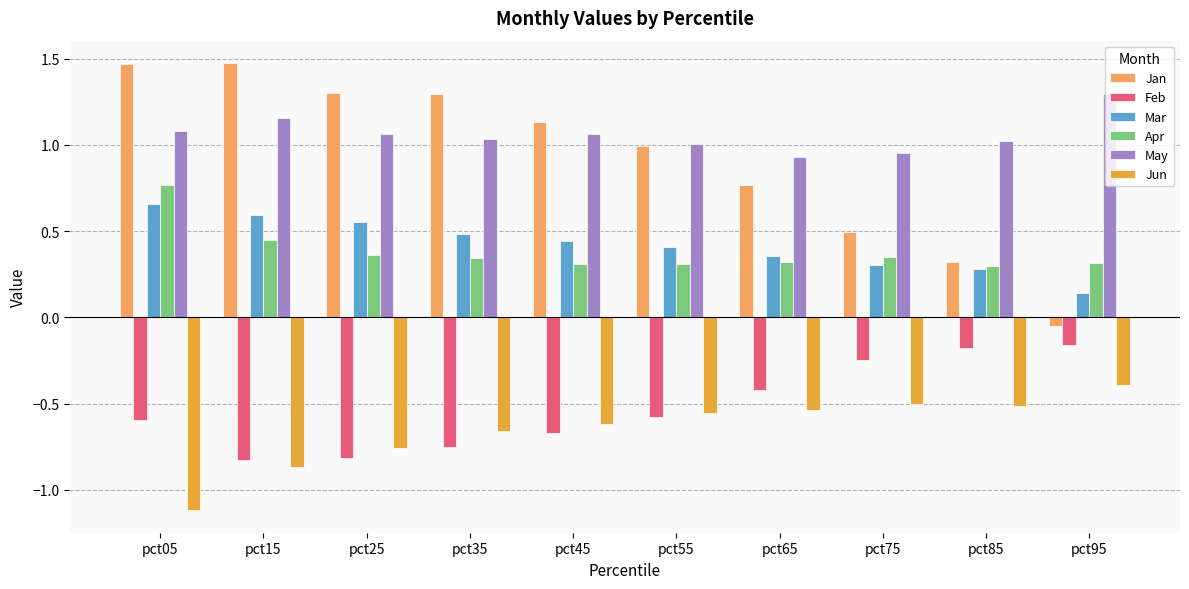

Which series has the largest range (max minus min)?

Jan